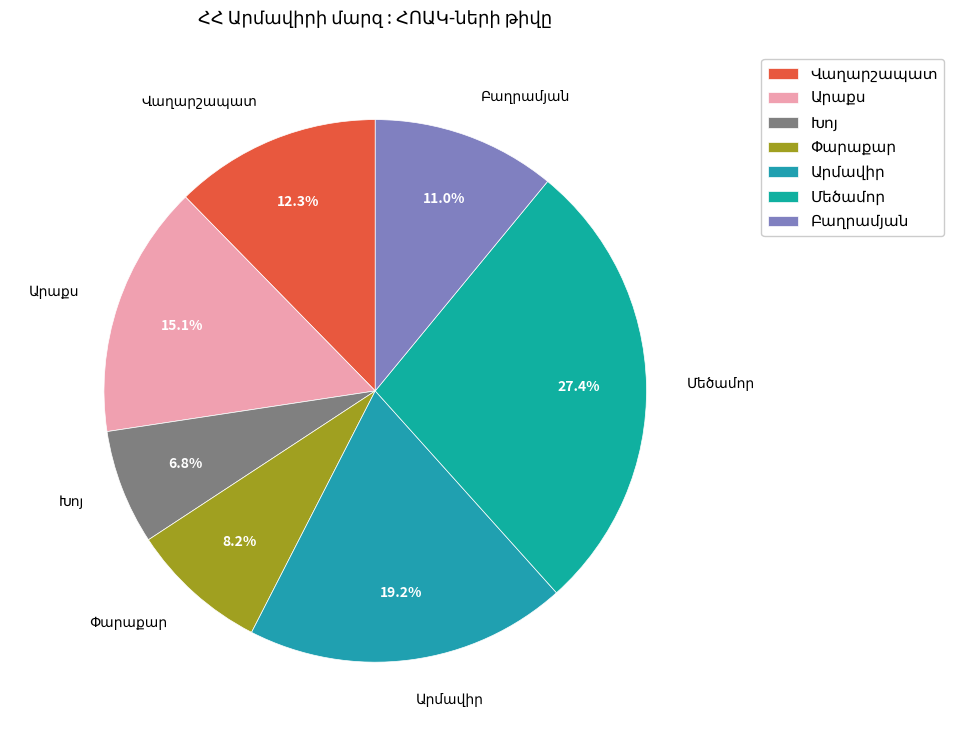

Is there any slice that represents more than half of the pie?

No